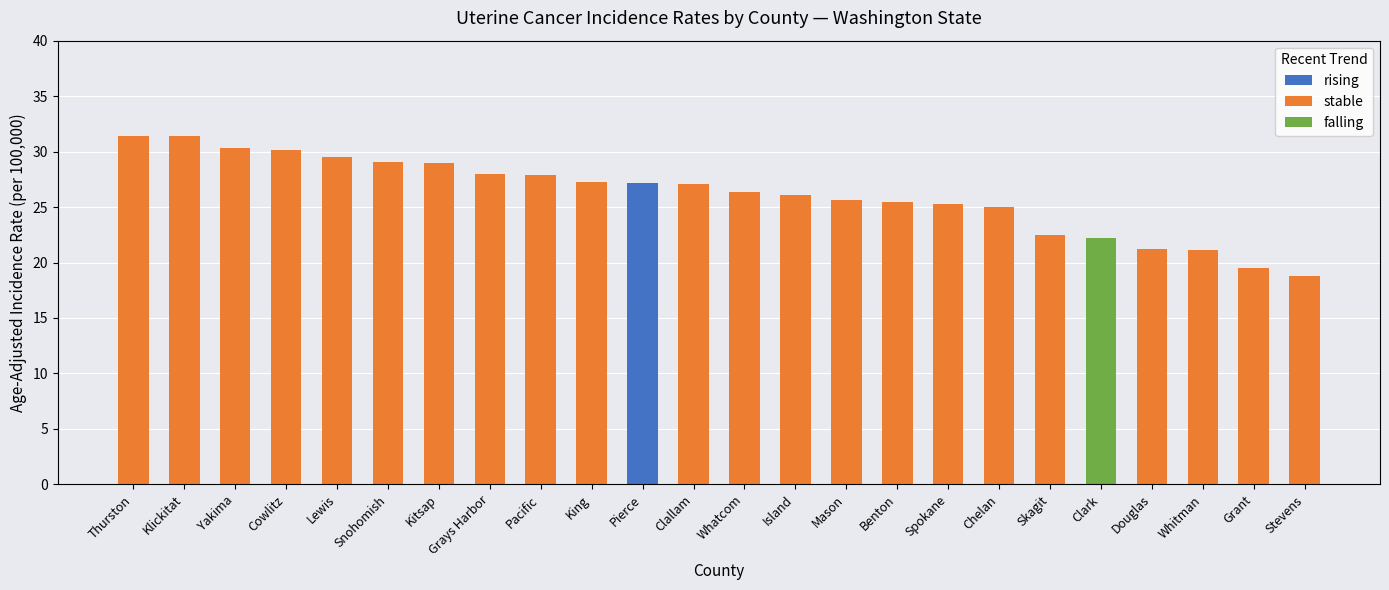

Is it true that the value at Lewis is 29.5?

True